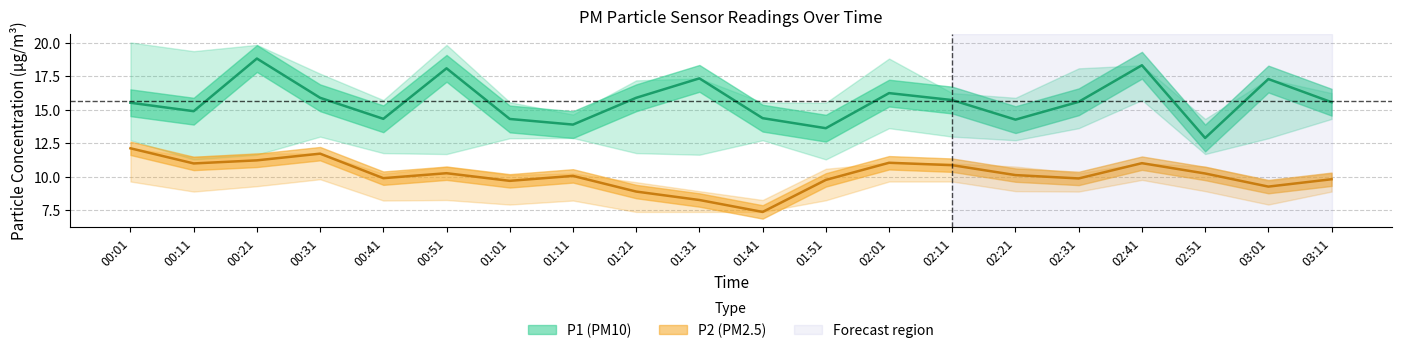

How many data points in P1 are above 15?

12